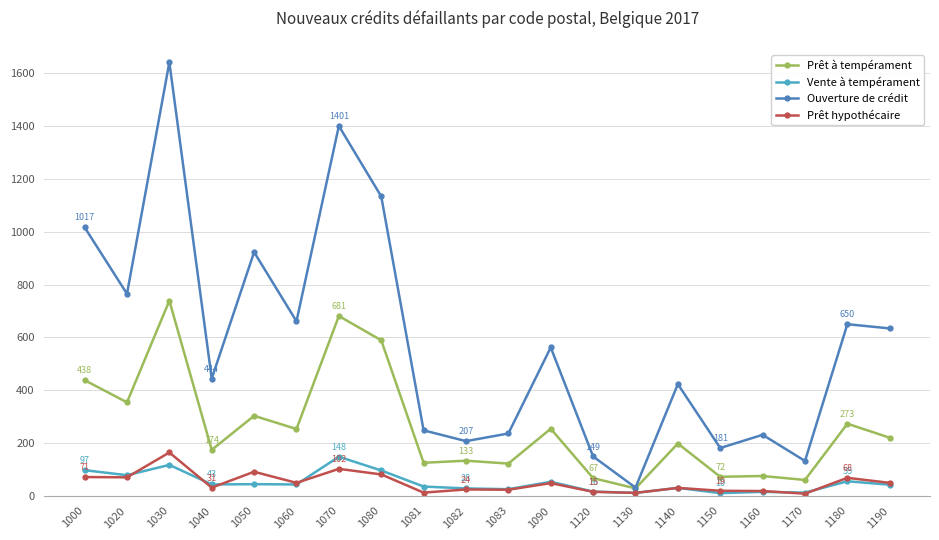

True or false: Vente à tempérament and Prêt à tempérament cross at least once.

False